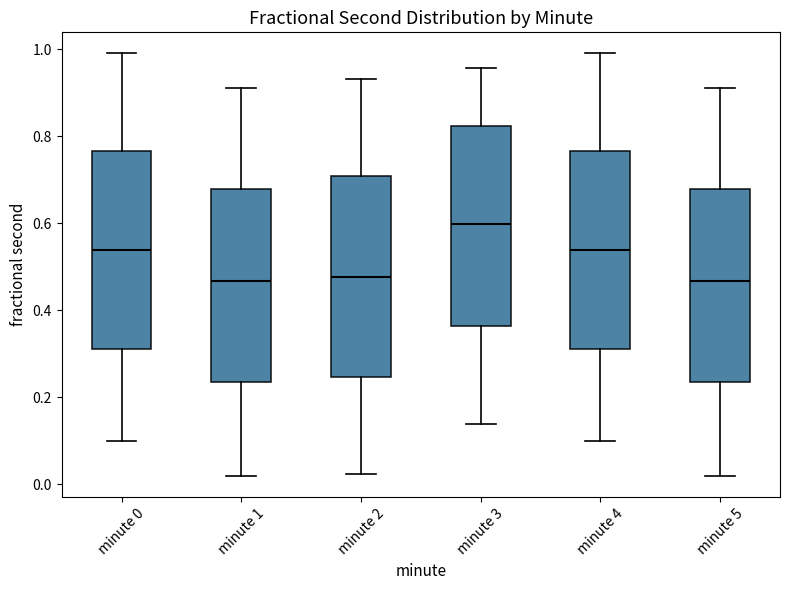

Reading left to right, read every box against the y-axis: the position of its median line, the range the box covers, and the ends of its whiskers. The values are not printed on the chart, so give them approximately, as read against the axis.

minute 0: median 0.54, box 0.32 to 0.76, whiskers 0.10 to 1.00
minute 1: median 0.46, box 0.24 to 0.68, whiskers 0.02 to 0.92
minute 2: median 0.48, box 0.24 to 0.70, whiskers 0.02 to 0.94
minute 3: median 0.60, box 0.36 to 0.82, whiskers 0.14 to 0.96
minute 4: median 0.54, box 0.32 to 0.76, whiskers 0.10 to 1.00
minute 5: median 0.46, box 0.24 to 0.68, whiskers 0.02 to 0.92